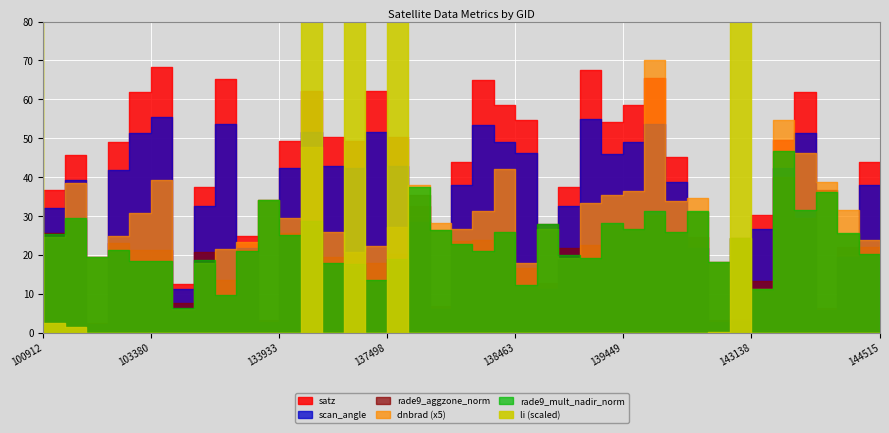

Which series has the largest total across all categories?

satz